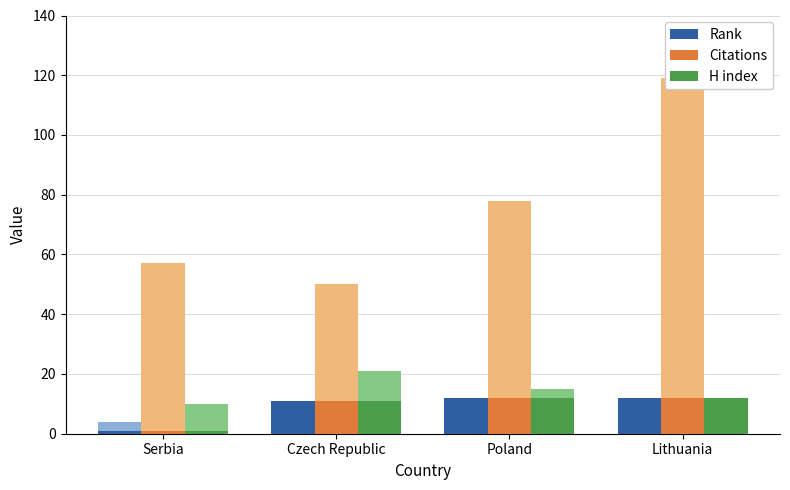

What is the difference between the second highest and minimum values in the H index series?

11